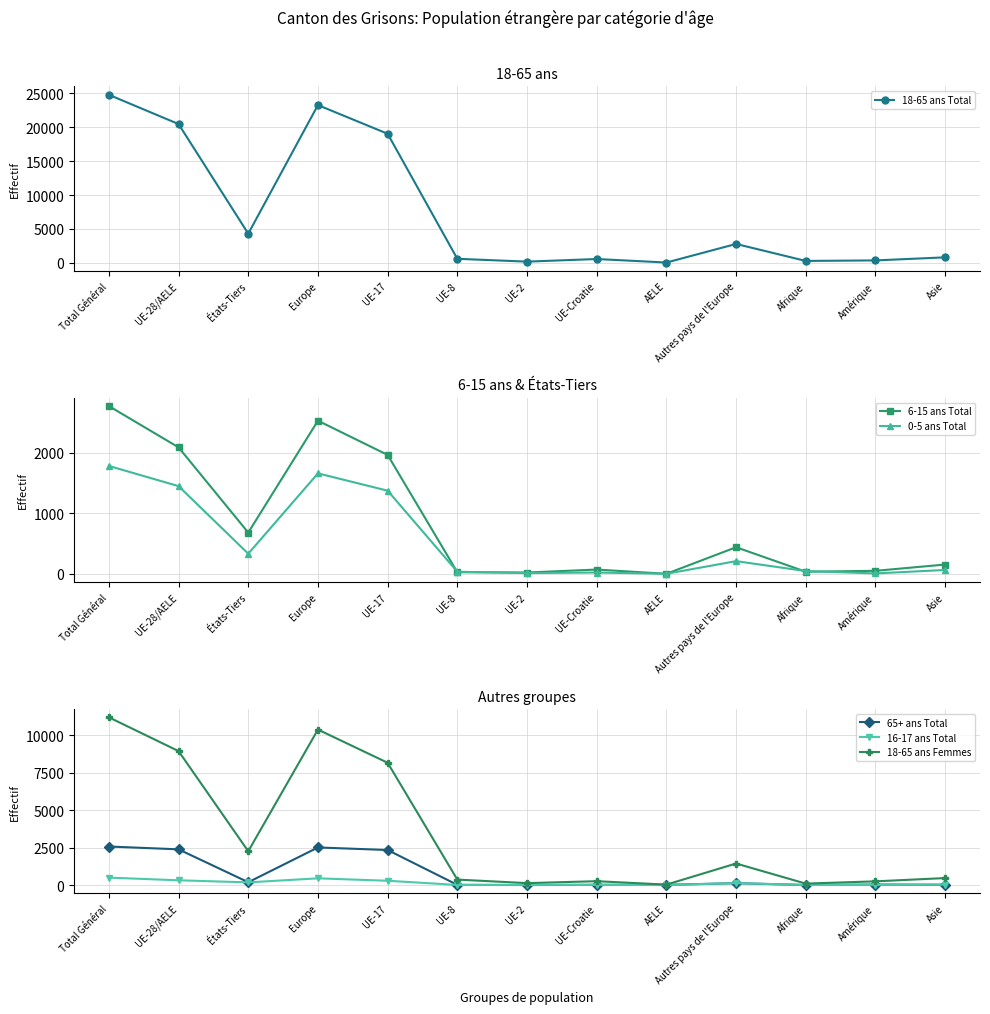

True or false: 16-17 ans Total and 6-15 ans Total intersect in this chart.

False